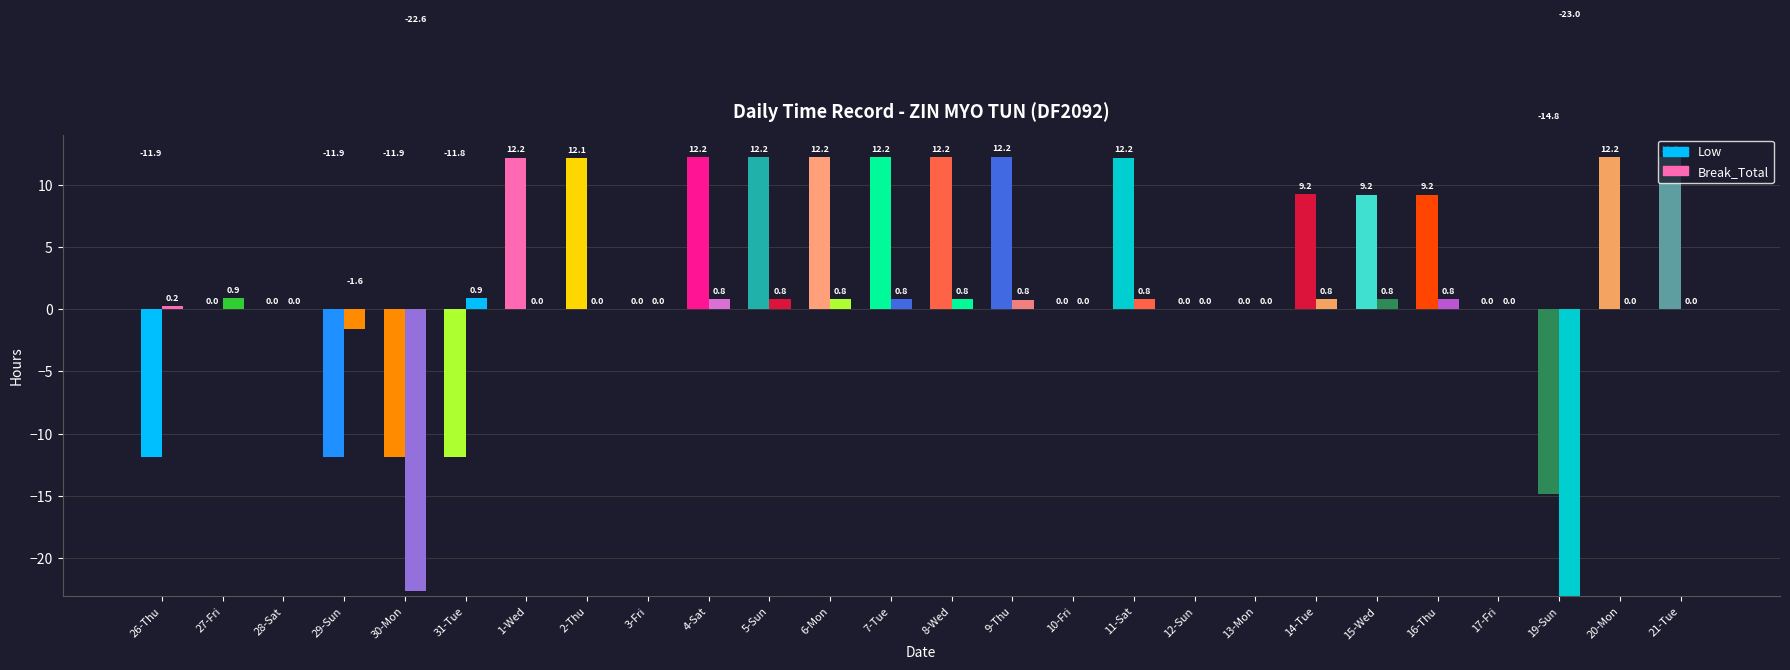

What is the difference between the highest and lowest values at 20-Mon?

12.2